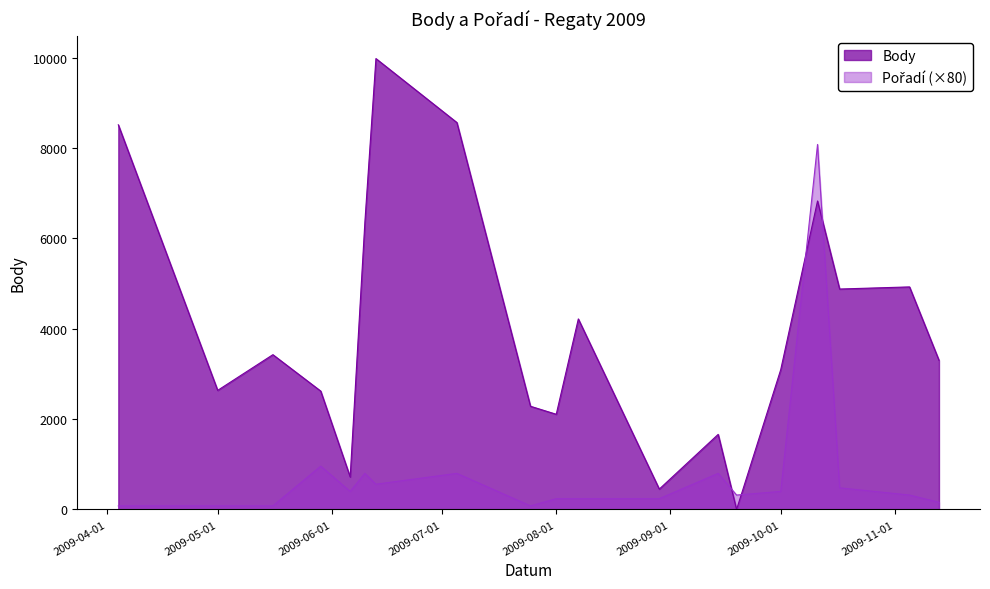

Rank the categories by Body value from lowest to highest.

2009-09-19, 2009-08-29, 2009-06-06, 2009-09-14, 2009-08-01, 2009-07-25, 2009-05-29, 2009-05-01, 2009-10-01, 2009-11-13, 2009-05-16, 2009-08-07, 2009-10-17, 2009-11-05, 2009-06-10, 2009-10-11, 2009-04-04, 2009-07-05, 2009-06-13